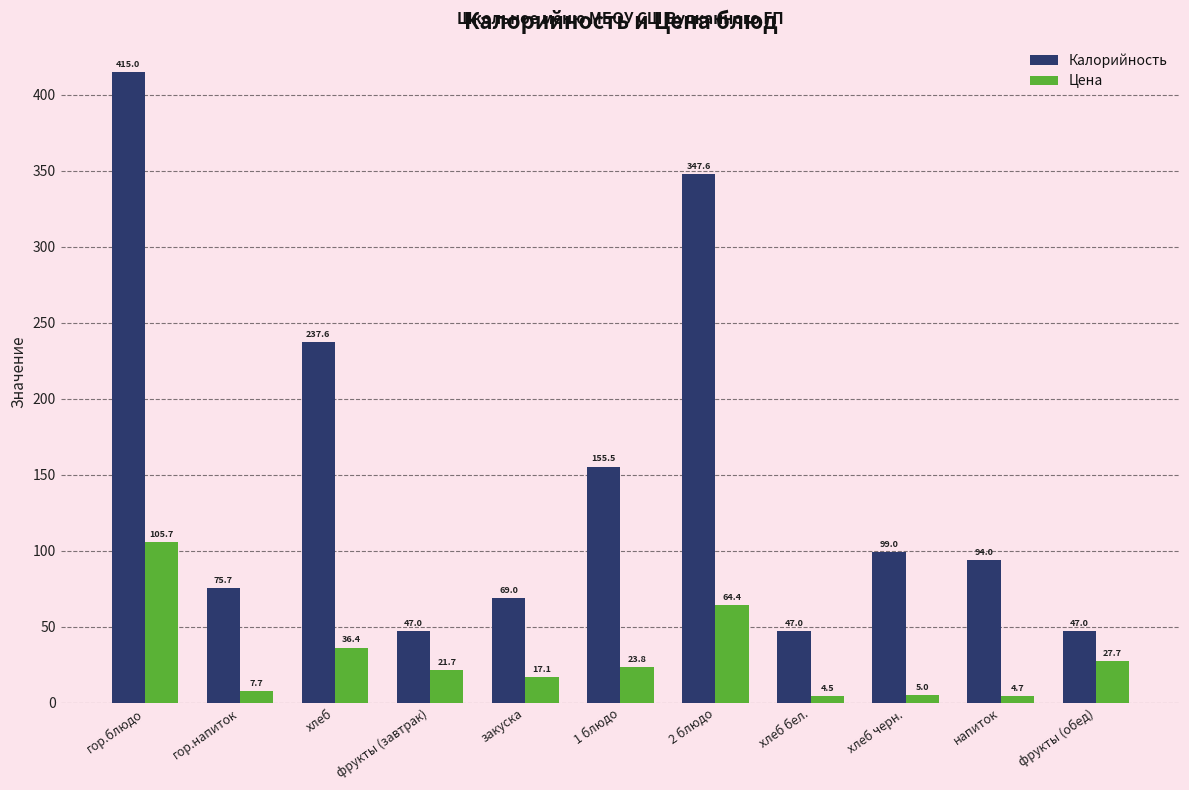

How many groups of bars are there?

11